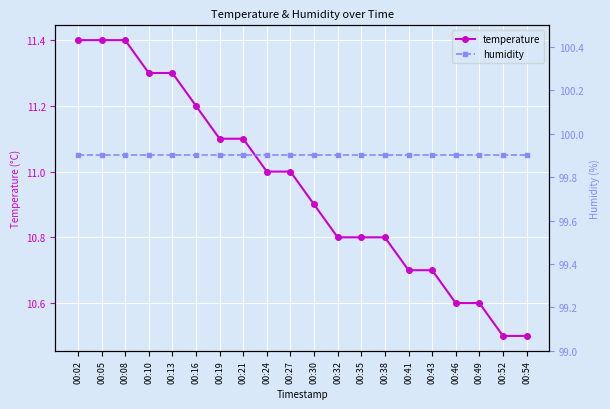

The value of humidity at 00:21 is 99.9. True or false?

True